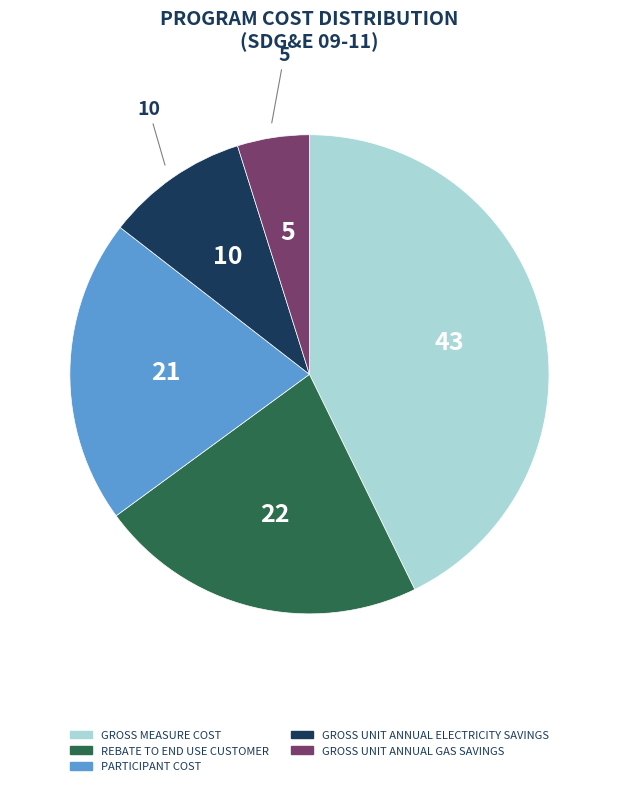

Does any single category account for the majority?

No